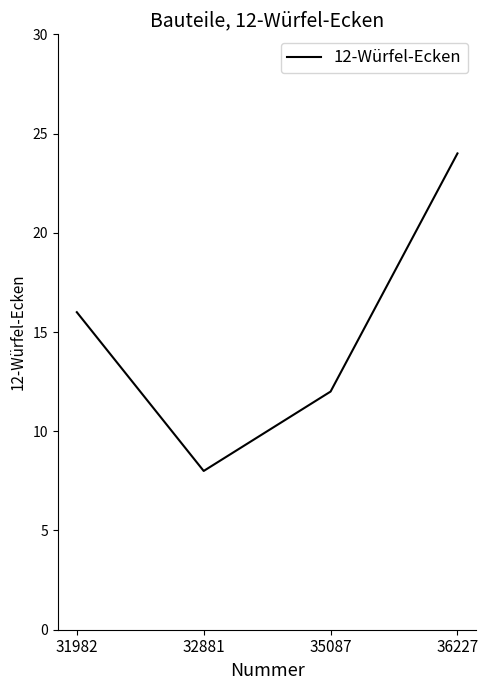

What is the ratio of the value at 32881 to the value at 31982?

0.5